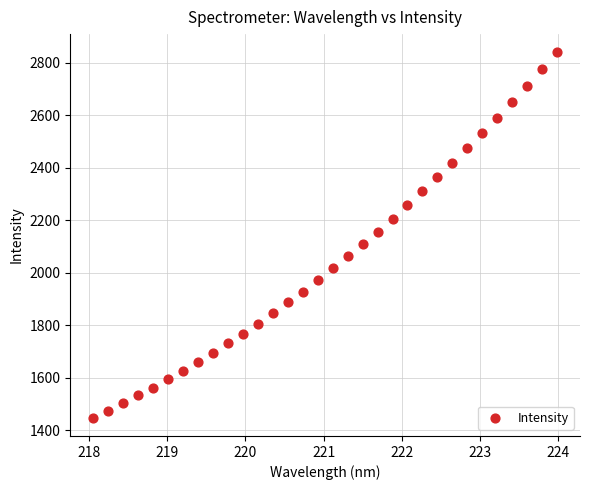

What is the range of Y values (max minus min)?

1391.8